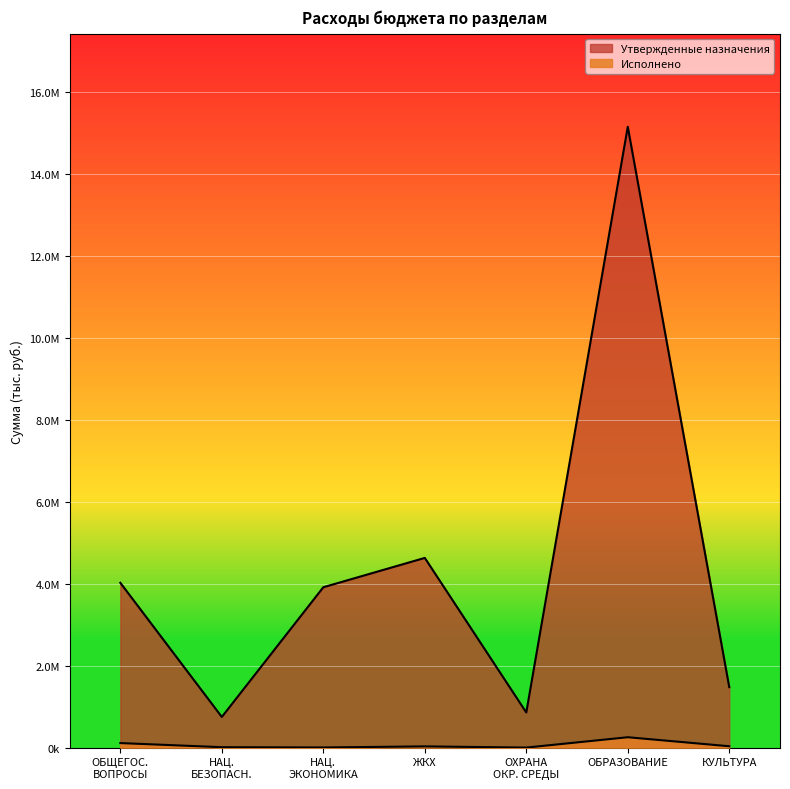

True or false: Исполнено has more than 0 interior local peaks.

True